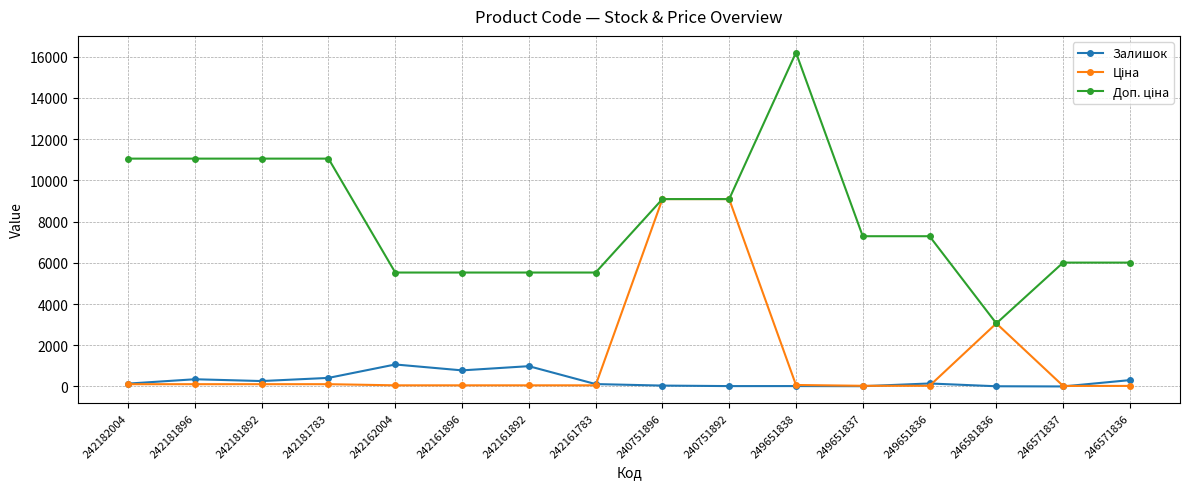

Is it true that Залишок equals 350.0 at 242181896?

True